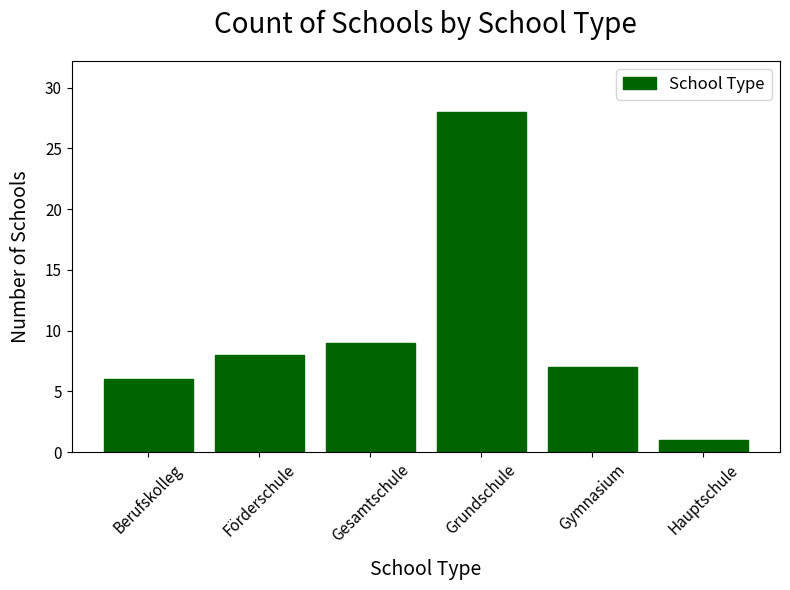

What is the change in value from Berufskolleg to Grundschule?

+22